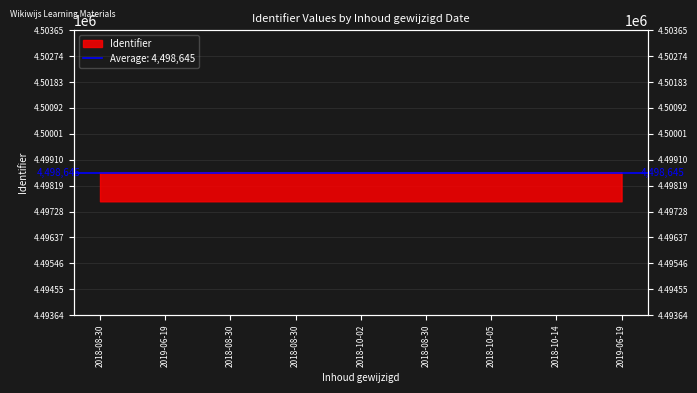

What is the average value?

4498645